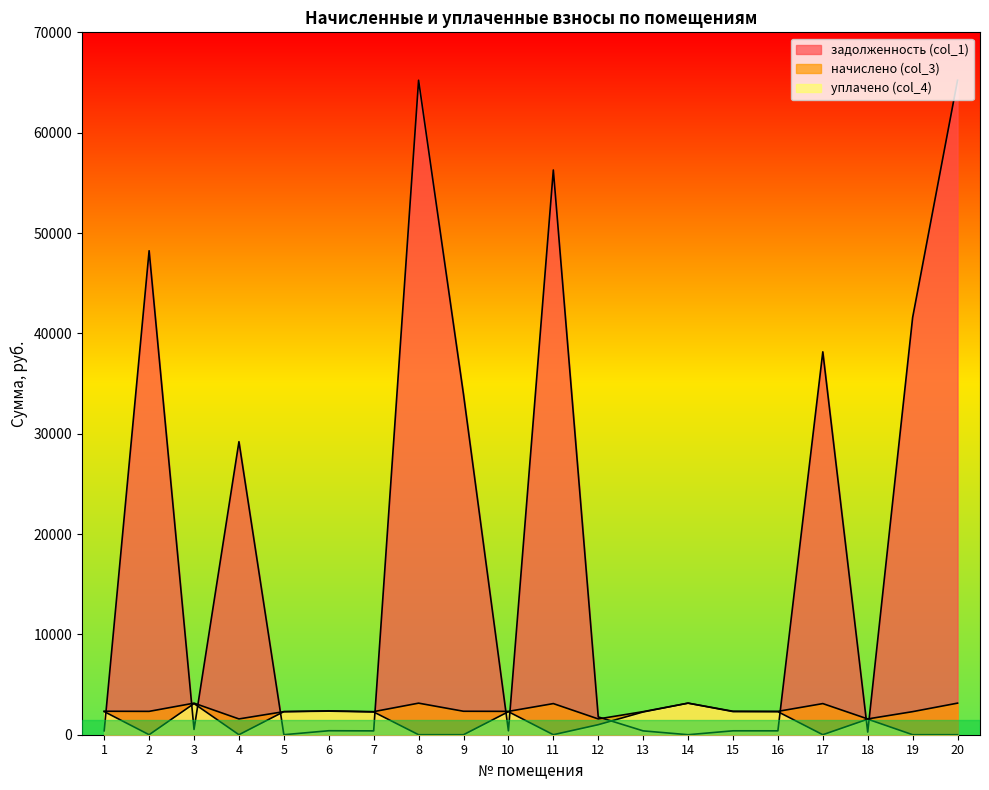

Reading left to right, transcribe all the data shown in this chart.

задолженность (col_1): 1=389.7	2=48233.8	3=524.5	4=29204.5	5=0.0	6=397.1	7=383.3	8=65223.7	9=33910.7	10=389.5	11=56280.4	12=1772.1	13=383.3	14=0.0	15=389.7	16=387.9	17=38157.3	18=262.3	19=41578.5	20=65223.7
начислено (col_3): 1=2338.4	2=2327.3	3=3147.1	4=1573.6	5=2299.9	6=2382.4	7=2299.9	8=3147.1	9=2338.4	10=2327.3	11=3103.1	12=1573.6	13=2299.9	14=3147.1	15=2338.4	16=2327.3	17=3103.1	18=1573.6	19=2299.9	20=3147.1
уплачено (col_4): 1=2305.2	2=0.0	3=3102.5	4=0.0	5=2299.9	6=2348.6	7=2267.2	8=0.0	9=0.0	10=2294.3	11=0.0	12=1000.0	13=2267.2	14=3147.1	15=2305.2	16=2294.3	17=0.0	18=1551.2	19=0.0	20=0.0